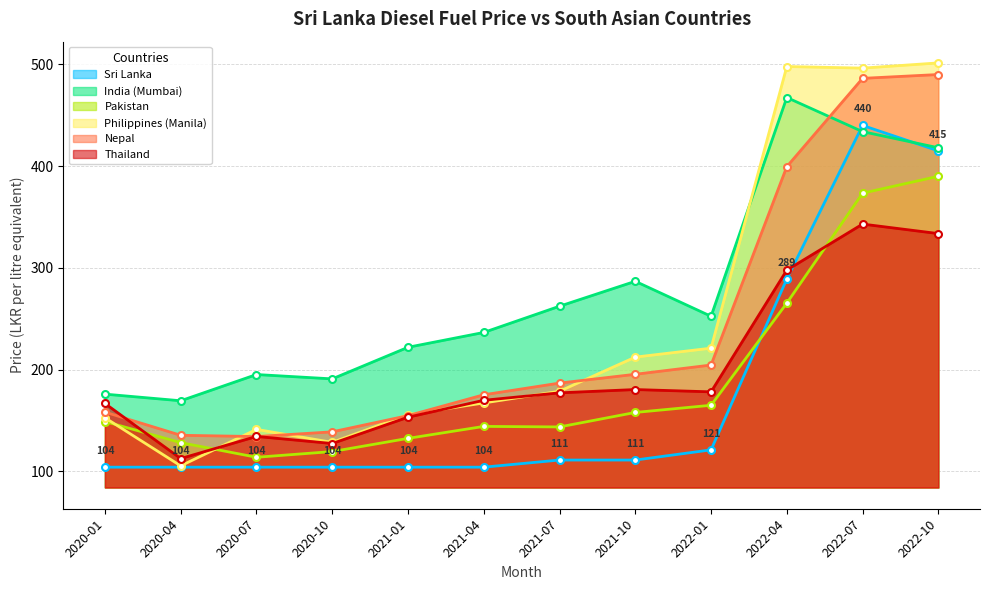

Between which two adjacent categories do Philippines (Manila) and Thailand first intersect?

2020-04 and 2020-07